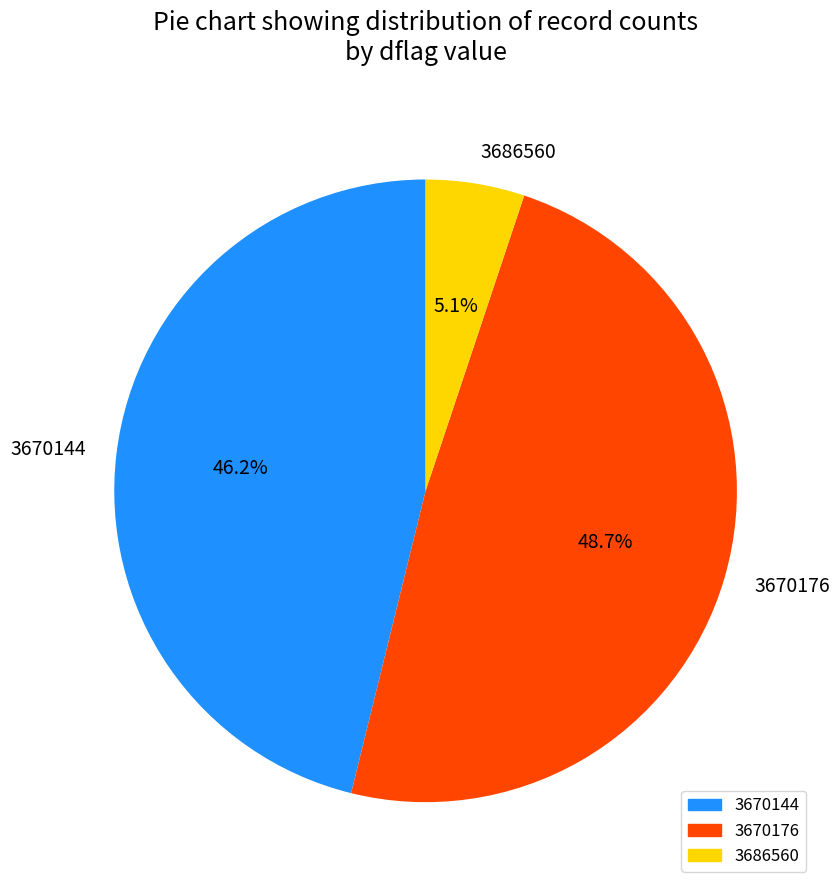

Between 3686560 and 3670176, which is larger?

3670176